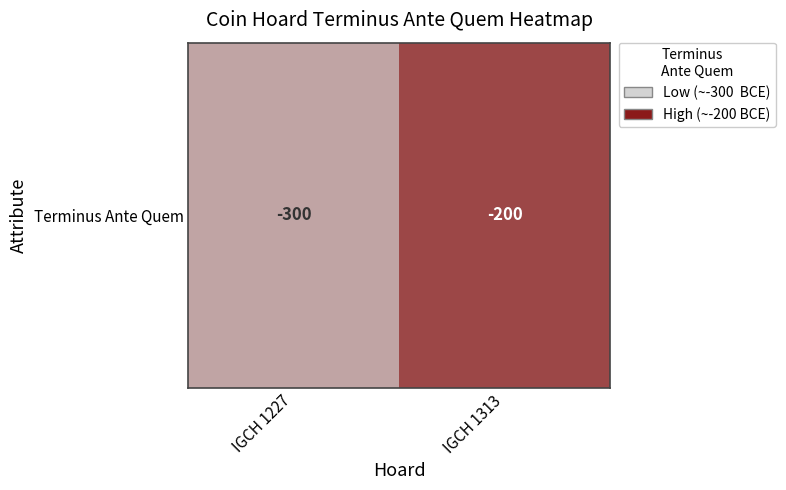

What is the difference between the maximum and minimum values?

100